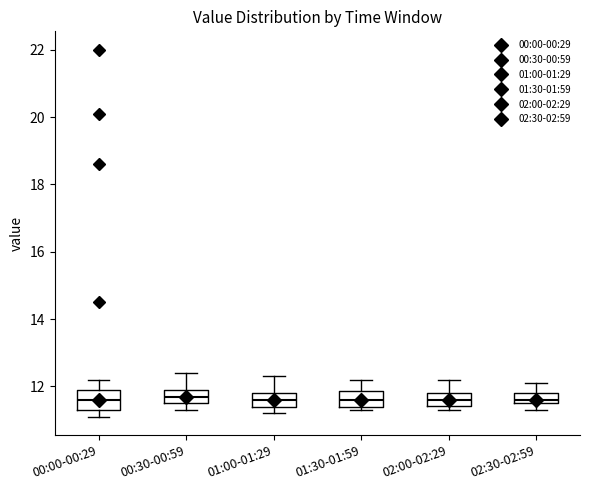

Reading left to right, transcribe this box plot: for each box, give where its median line is, the range the box spans, and where its two whiskers end, as read against the y-axis. The values are not printed on the chart, so give them approximately, as read against the axis.

00:00-00:29: median 11.6, box 11.4 to 12.0, whiskers 11.2 to 12.2
00:30-00:59: median 11.8, box 11.6 to 12.0, whiskers 11.4 to 12.4
01:00-01:29: median 11.6, box 11.4 to 11.8, whiskers 11.2 to 12.4
01:30-01:59: median 11.6, box 11.4 to 11.8, whiskers 11.4 (just below the box's lower edge) to 12.2
02:00-02:29: median 11.6, box 11.4 to 11.8, whiskers 11.4 (just below the box's lower edge) to 12.2
02:30-02:59: median 11.6 (just above the box's lower edge), box 11.6 to 11.8, whiskers 11.4 to 12.2